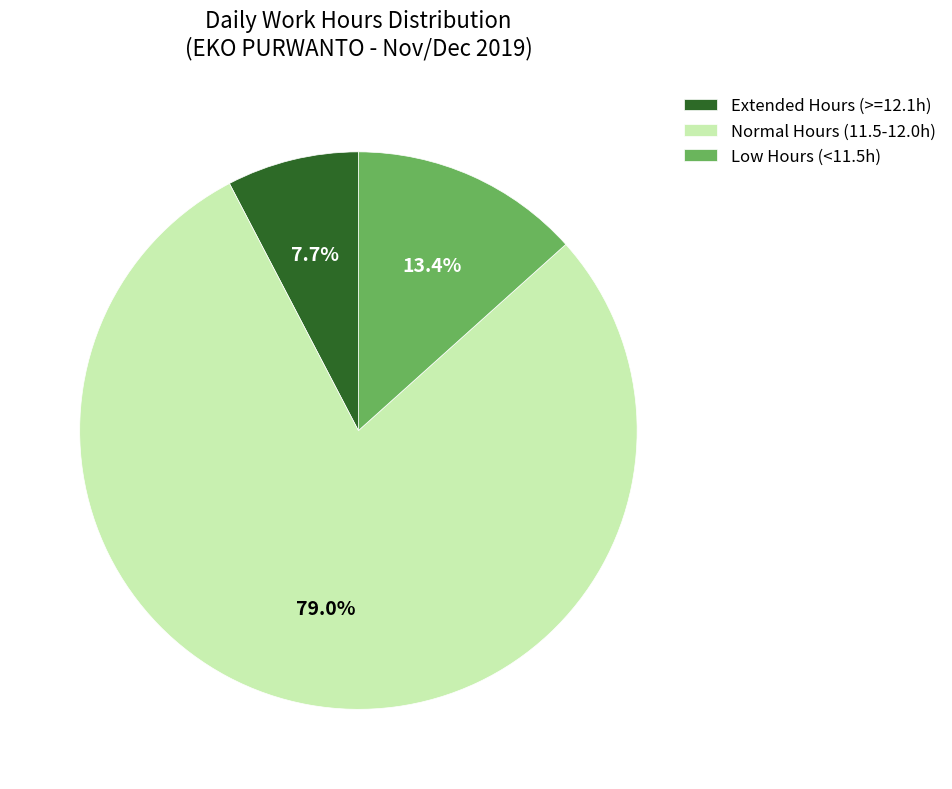

Approximately how many times larger is the value at Low Hours (<11.5h) compared to Extended Hours (>=12.1h)?

1.7